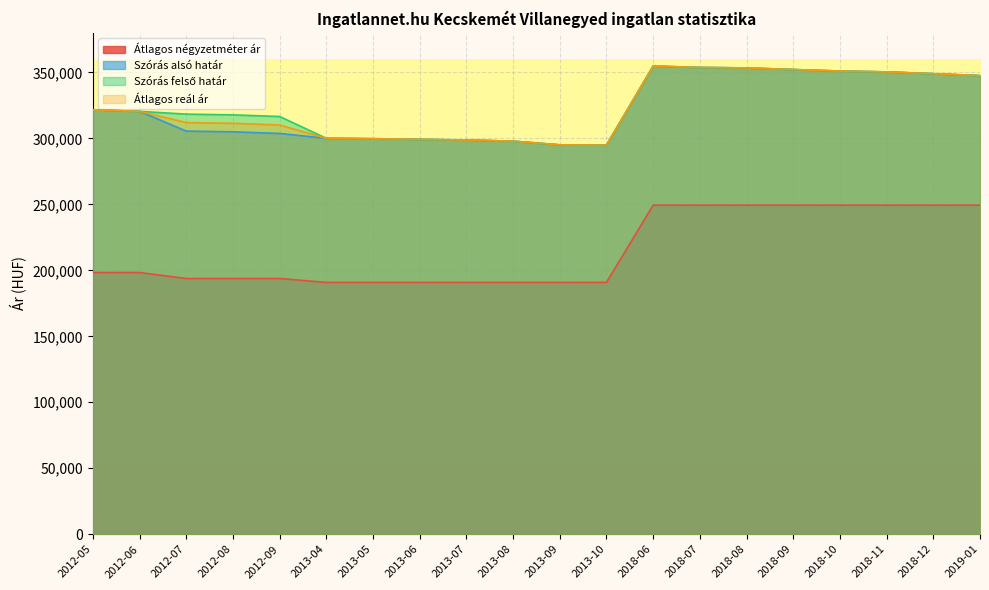

What is the total value across all series at 2012-08?

1127959